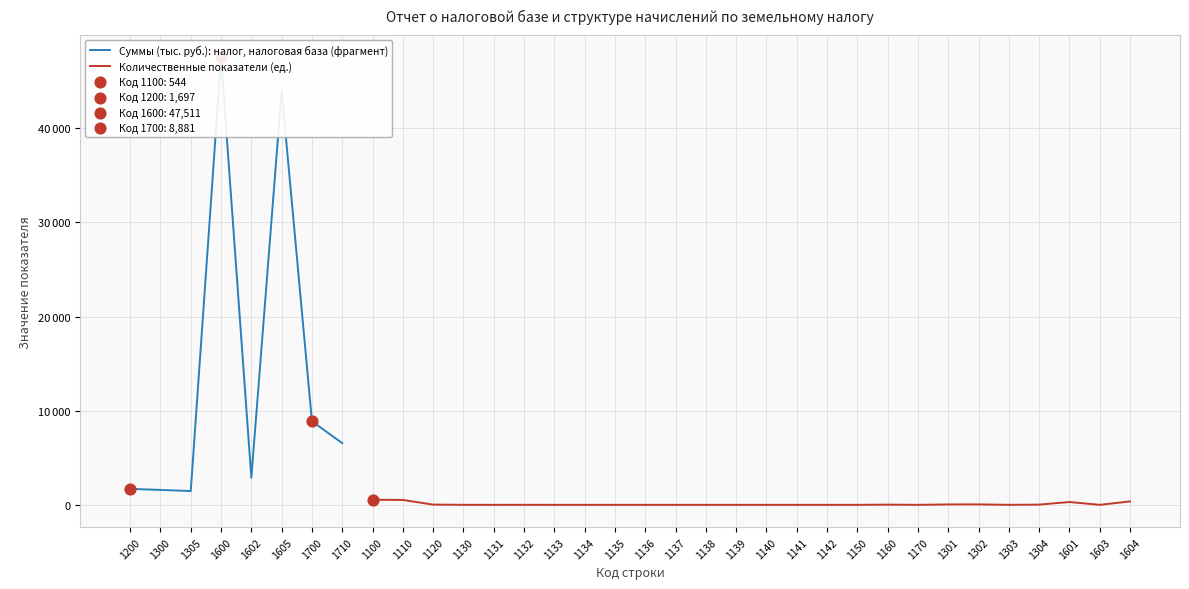

What is the change in value from 1139 to 1302?

+48